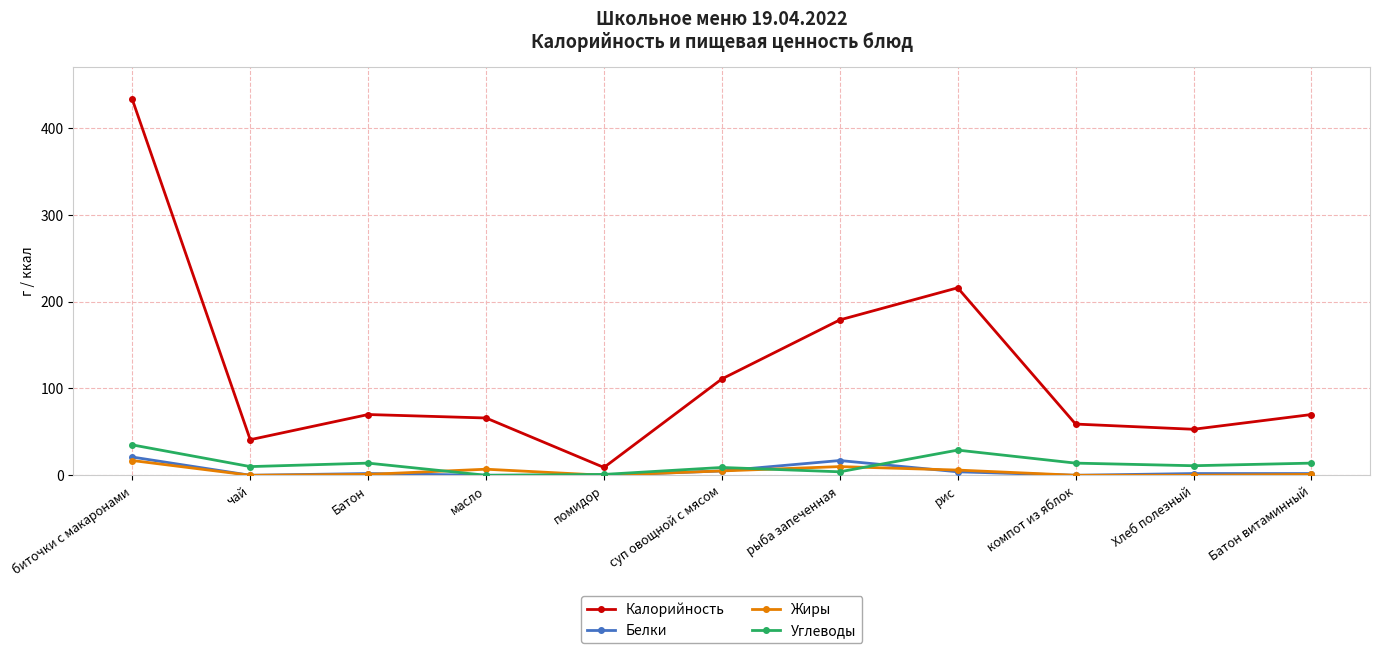

What is the total value across all series at Хлеб полезный?

66